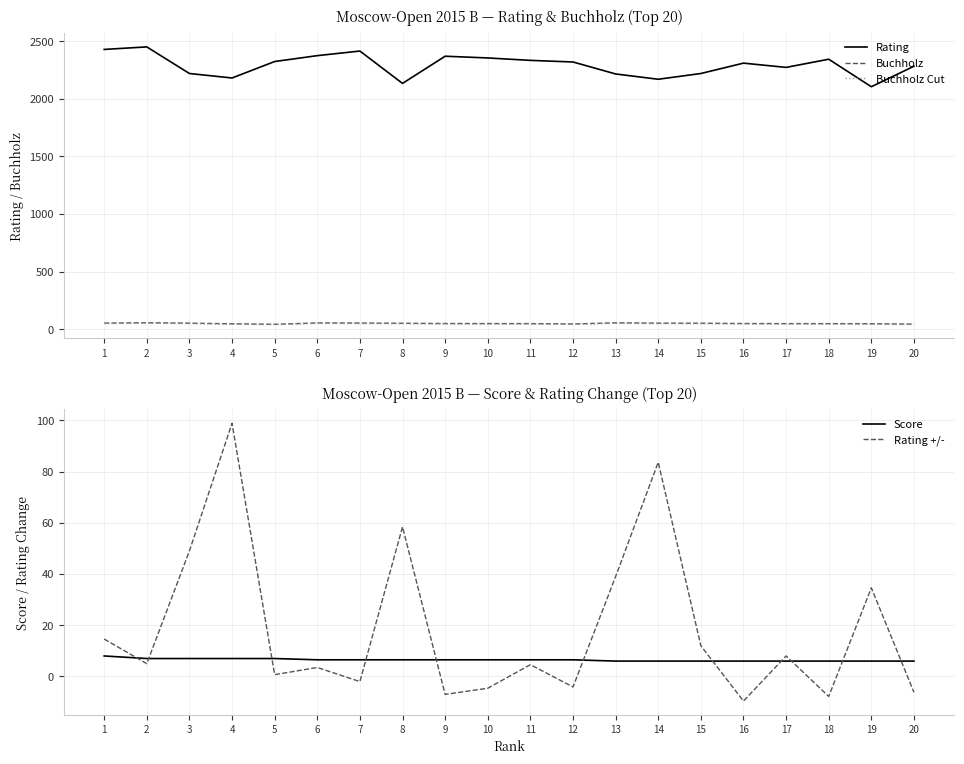

How many lines are shown in the chart?

5